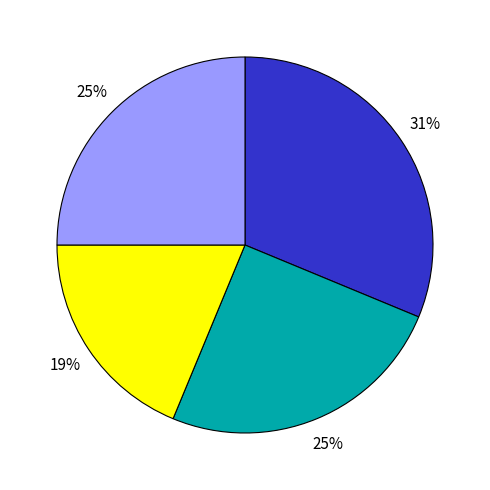

Is there any slice that represents more than half of the pie?

No